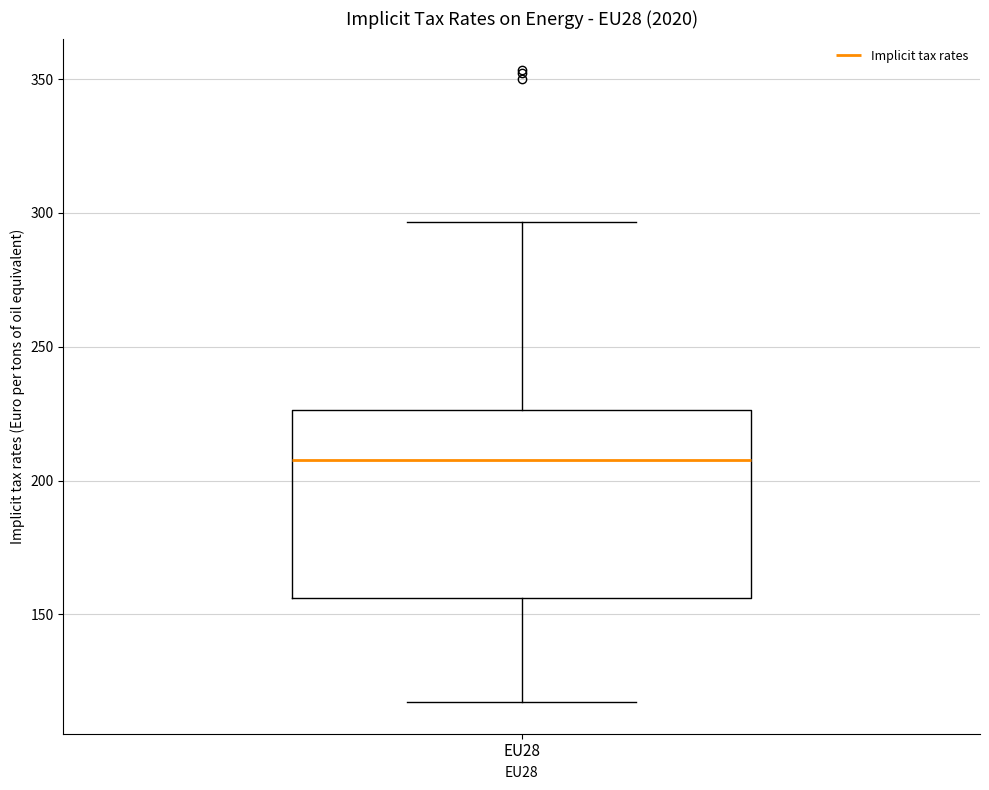

Transcribe this box plot: give where the median line is, the range the box spans, and where the two whiskers end, as read against the y-axis. The values are not printed on the chart, so give them approximately, as read against the axis.

median 210, box 155 to 225, whiskers 115 to 295